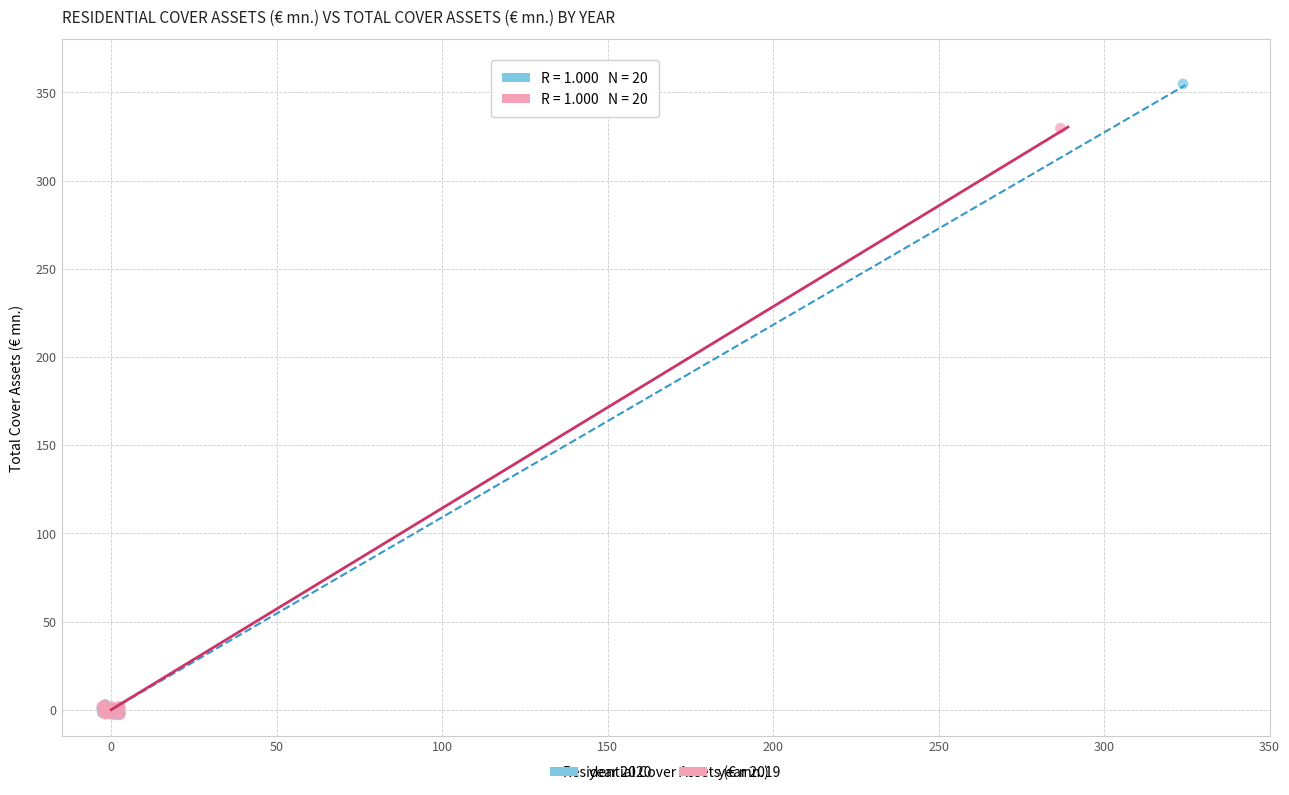

Which series has the widest spread of Y values?

year 2020